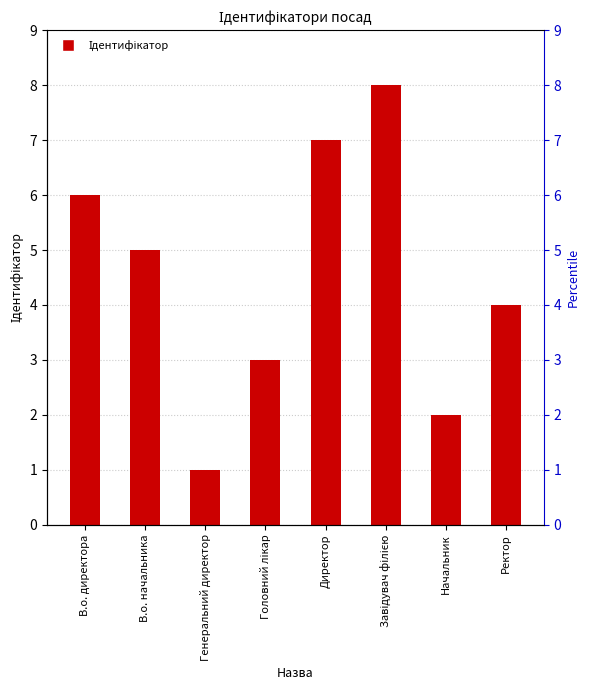

What is the approximate value at Начальник?

2